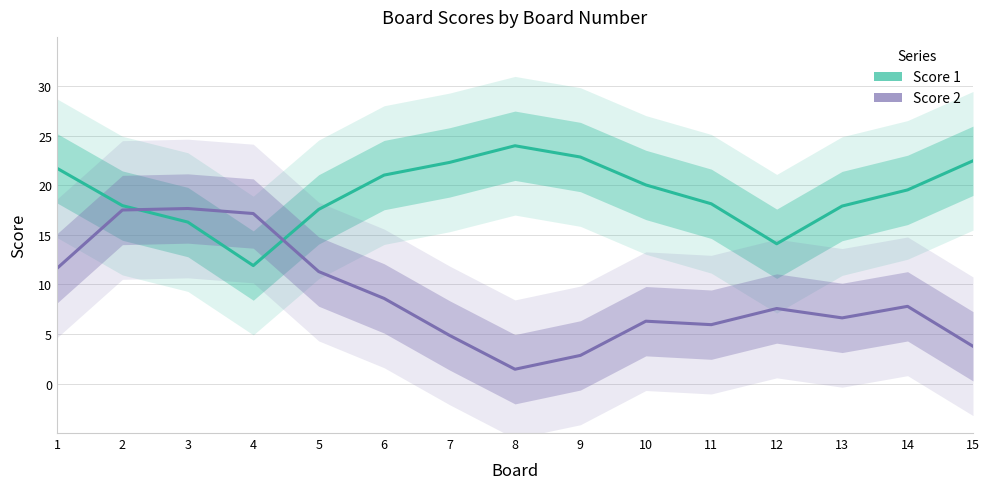

What is the minimum value for Score 1?

11.9